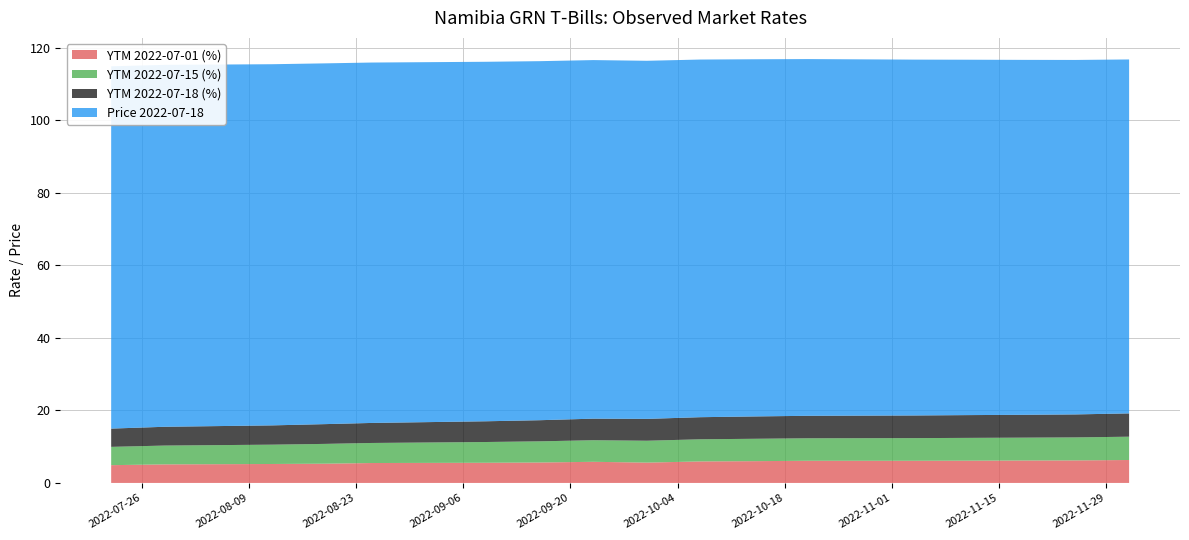

Reading left to right, extract all data points from this chart.

YTM 2022-07-01 (%): 4.9	5.1	5.2	5.3	5.5	5.6	5.6	5.8	5.6	5.9	6.0	6.1	6.1	6.1	6.2	6.2	6.3
YTM 2022-07-15 (%): 5.0	5.2	5.3	5.5	5.5	5.7	5.8	6.0	6.0	6.1	6.2	6.2	6.3	6.3	6.3	6.3	6.4
YTM 2022-07-18 (%): 5.0	5.2	5.3	5.5	5.5	5.7	5.8	5.9	6.0	6.1	6.2	6.2	6.2	6.3	6.3	6.3	6.4
Price 2022-07-18: 99.9	99.8	99.6	99.5	99.4	99.2	99.1	98.9	98.8	98.7	98.5	98.4	98.2	98.0	97.9	97.8	97.6